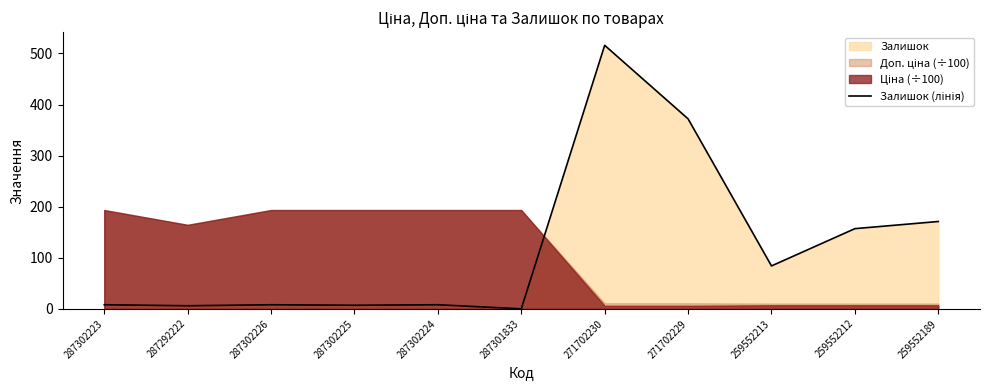

What is the change in value from 287302225 to 259552189?

+164